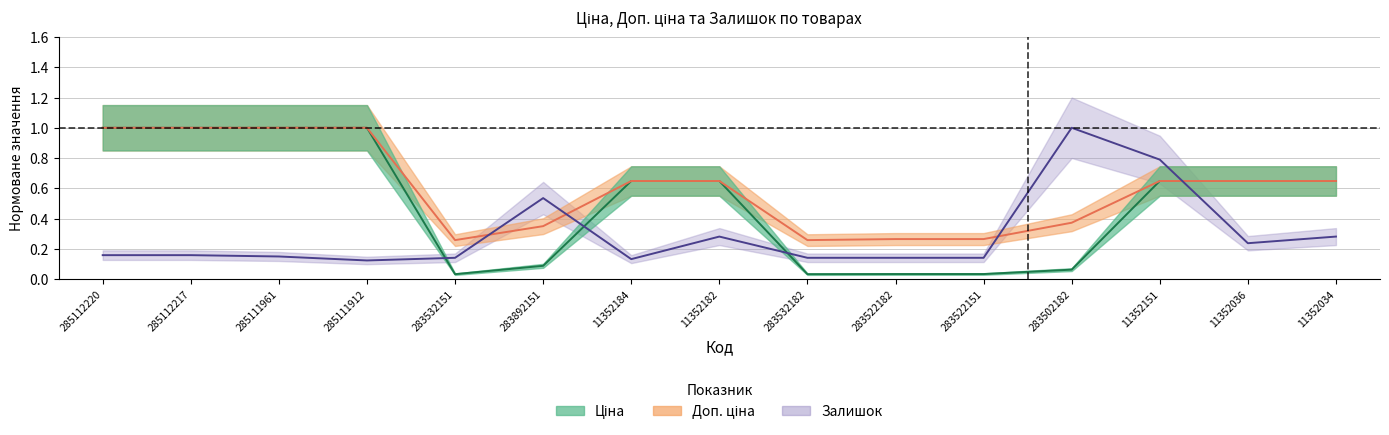

Is the value of Ціна at 285112220 greater than the value of Доп. ціна at 11352036?

Yes